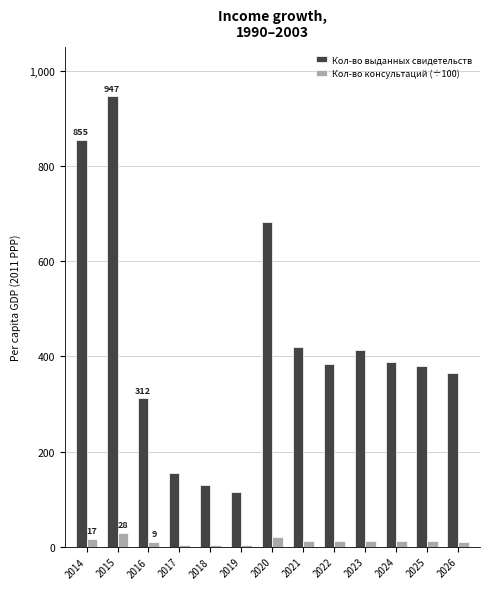

What is the difference between the Кол-во консультаций (÷100) values at 2025 and 2017?

6.7